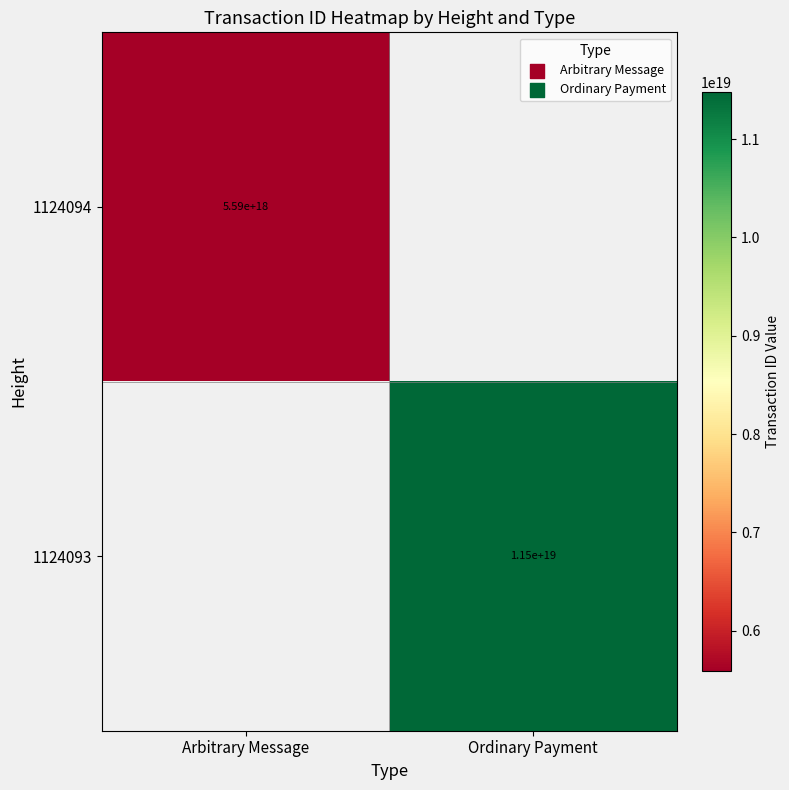

Is it true that 1124093 equals 15050971963671123968 at Ordinary Payment?

False